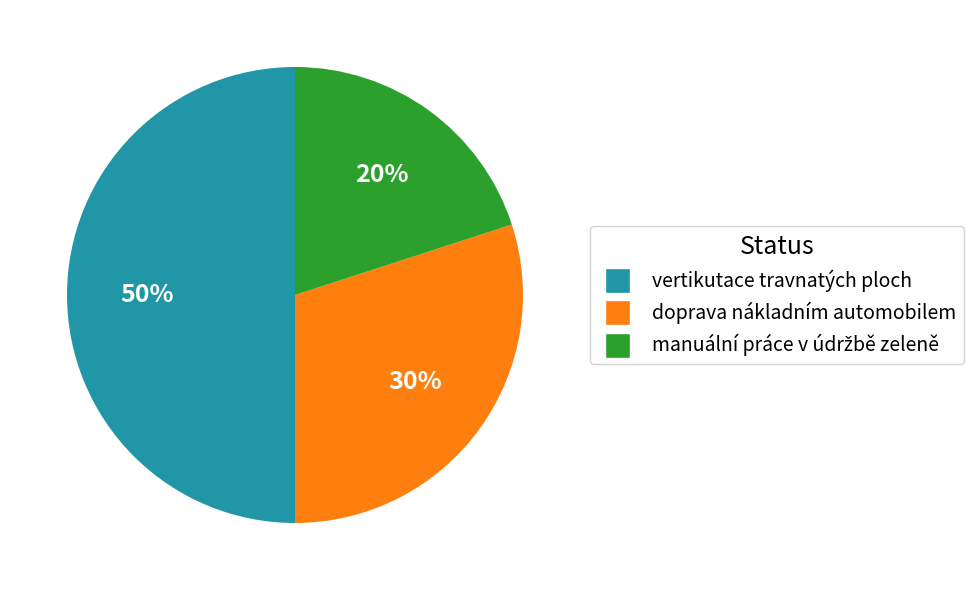

To the nearest percent, what is the average slice percentage?

33%